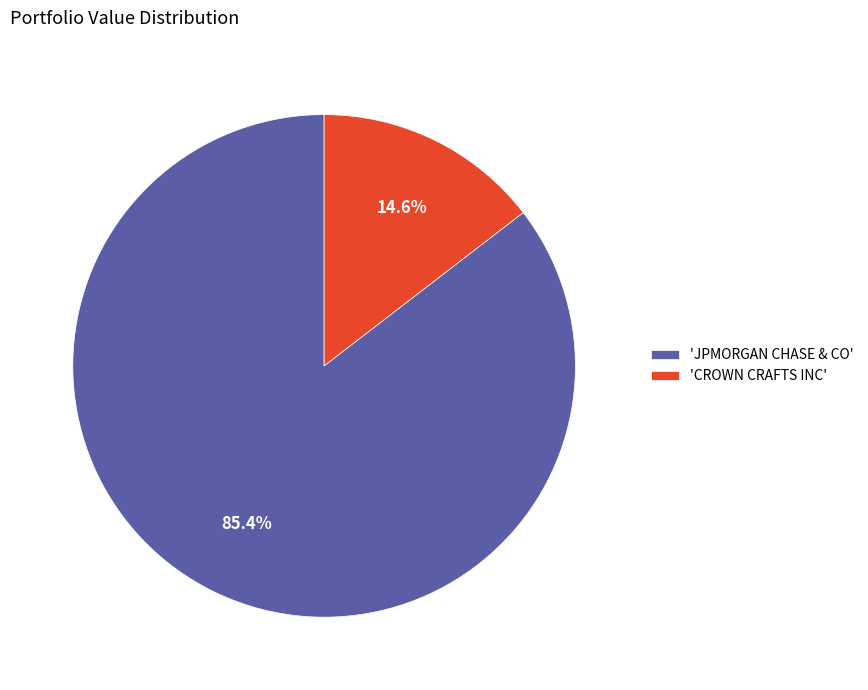

Is there a majority slice in this chart?

Yes